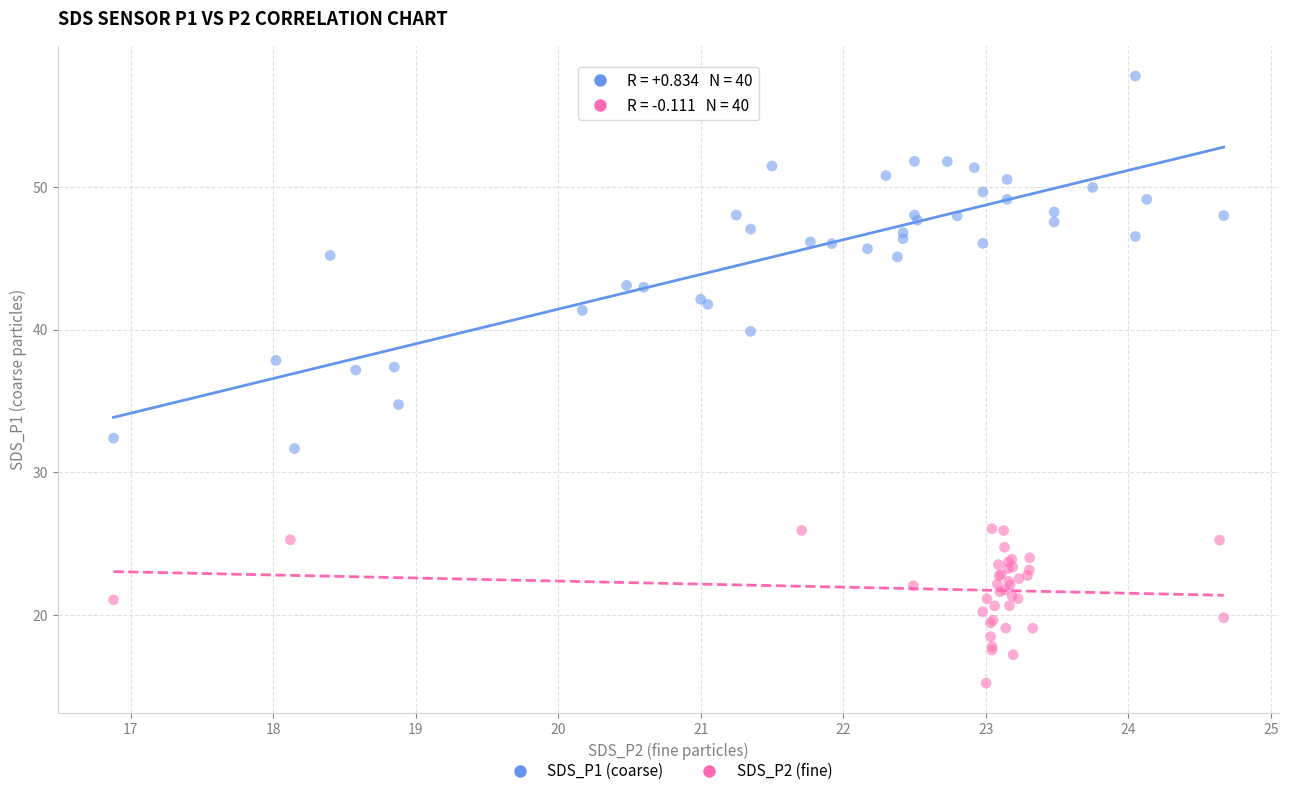

Which series contains the highest Y value?

SDS_P1 (coarse)